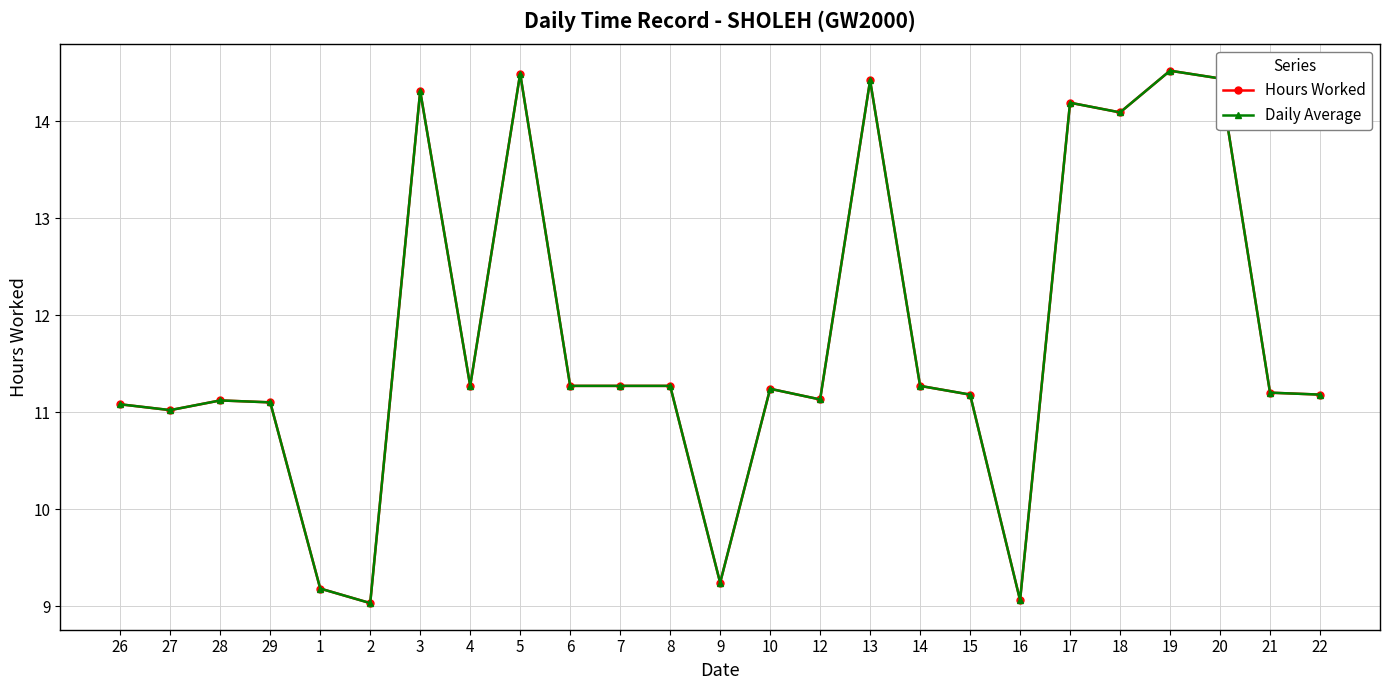

Reading left to right, list all the values displayed in this chart.

Hours Worked: 26=11.1	27=11.0	28=11.1	29=11.1	1=9.2	2=9.0	3=14.3	4=11.3	5=14.5	6=11.3	7=11.3	8=11.3	9=9.2	10=11.2	12=11.1	13=14.4	14=11.3	15=11.2	16=9.1	17=14.2	18=14.1	19=14.5	20=14.4	21=11.2	22=11.2
Daily Average: 26=11.1	27=11.0	28=11.1	29=11.1	1=9.2	2=9.0	3=14.3	4=11.3	5=14.5	6=11.3	7=11.3	8=11.3	9=9.2	10=11.2	12=11.1	13=14.4	14=11.3	15=11.2	16=9.1	17=14.2	18=14.1	19=14.5	20=14.4	21=11.2	22=11.2